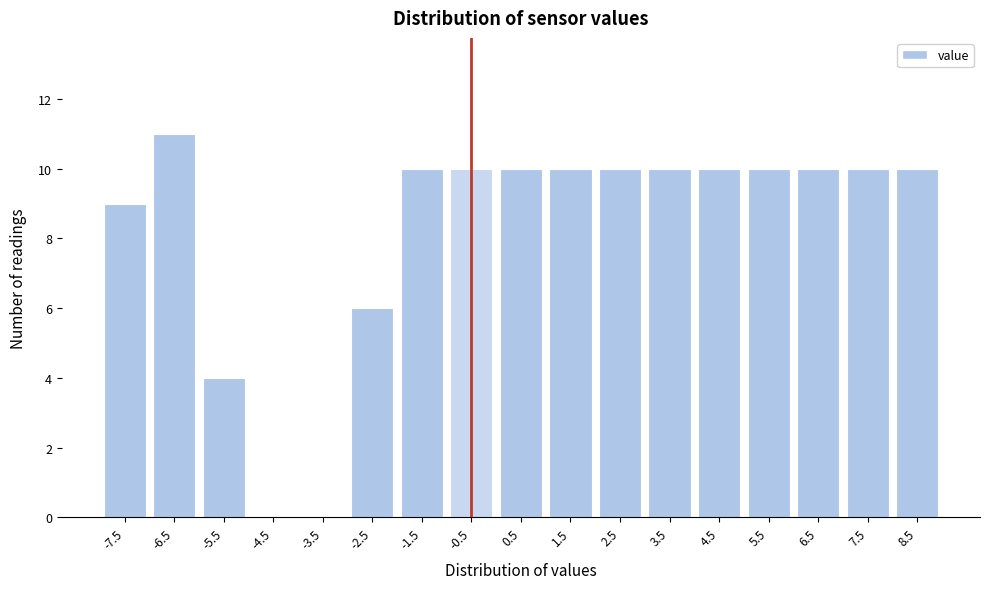

Reading right to left, what are all the values shown in this chart?

8.5=10	7.5=10	6.5=10	5.5=10	4.5=10	3.5=10	2.5=10	1.5=10	0.5=10	-0.5=10	-1.5=10	-2.5=6	-3.5=0	-4.5=0	-5.5=4	-6.5=11	-7.5=9